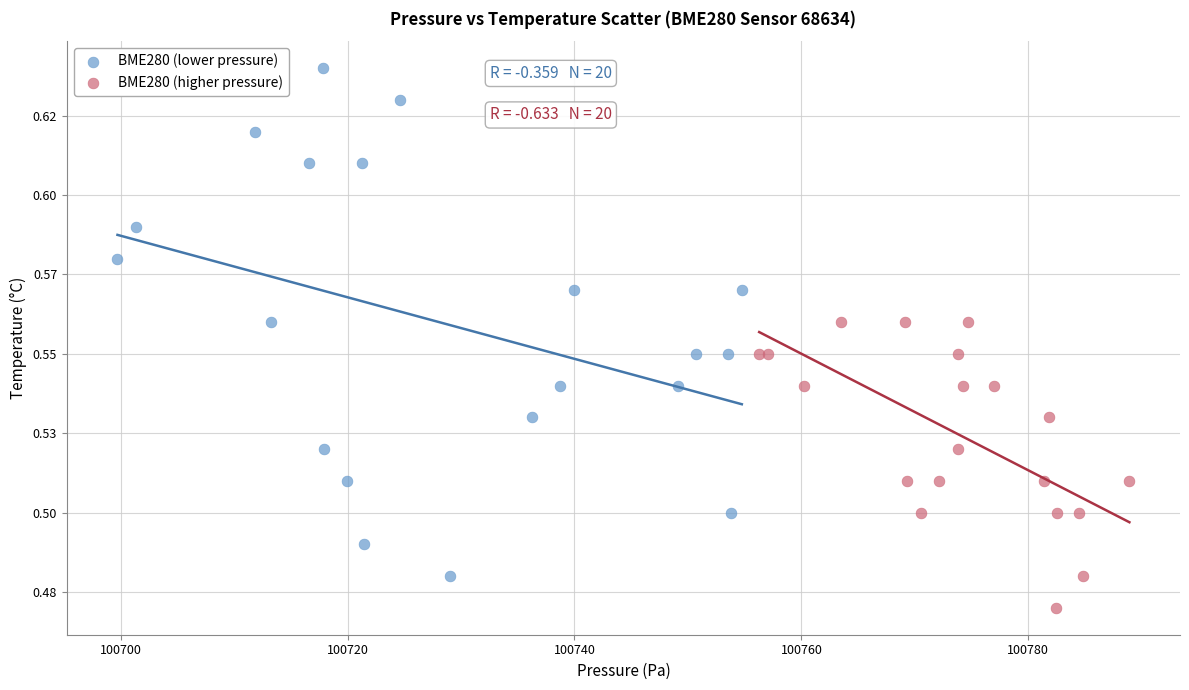

What are all the series names shown in the legend?

BME280 (lower pressure), BME280 (higher pressure)